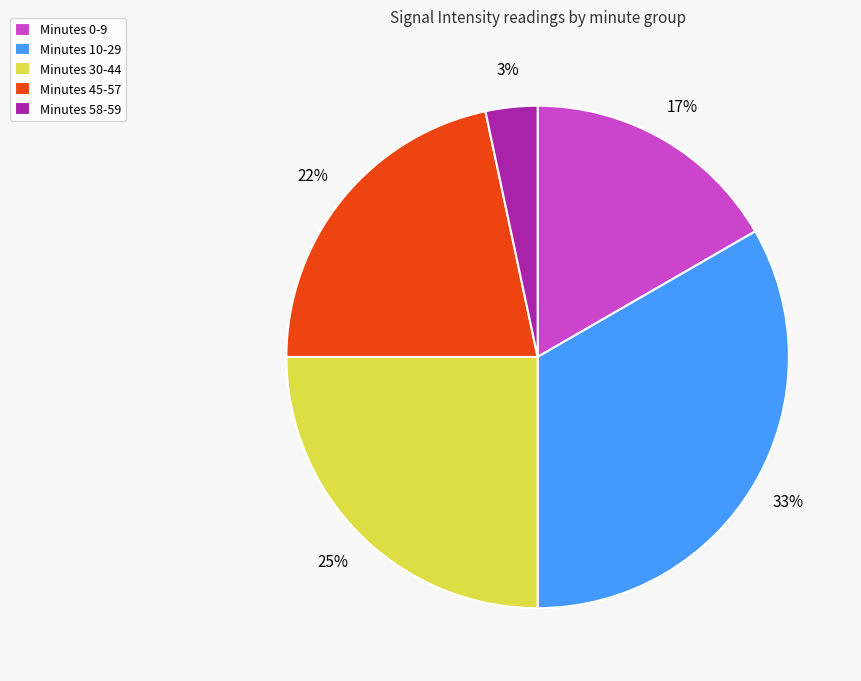

Combined, do Minutes 0-9 and Minutes 45-57 account for over 50%?

No